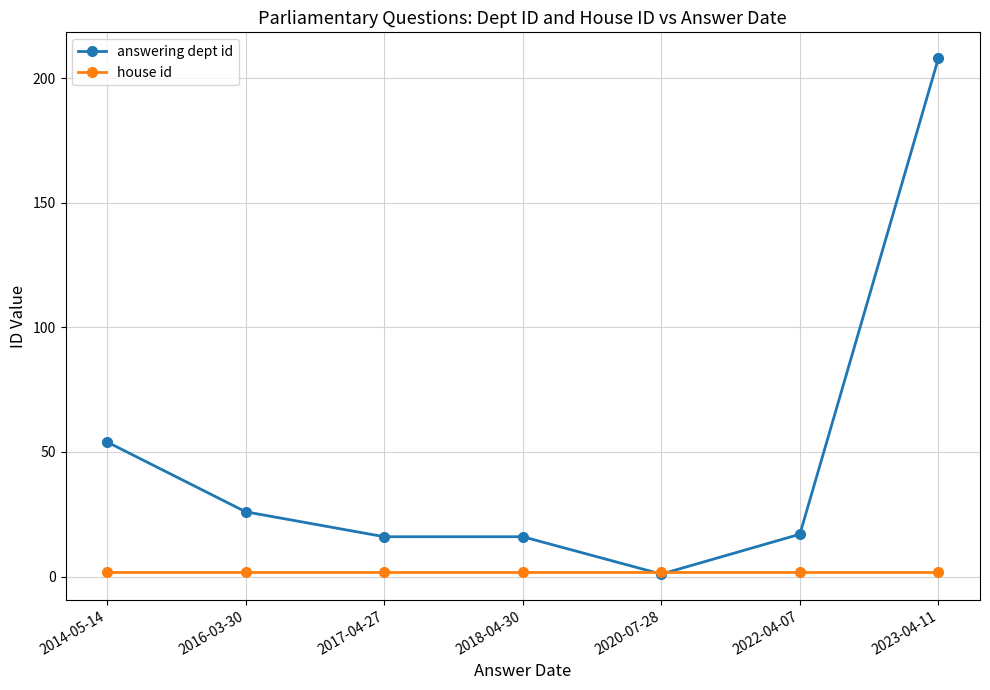

What is the difference between the second highest and minimum values in the answering dept id series?

53